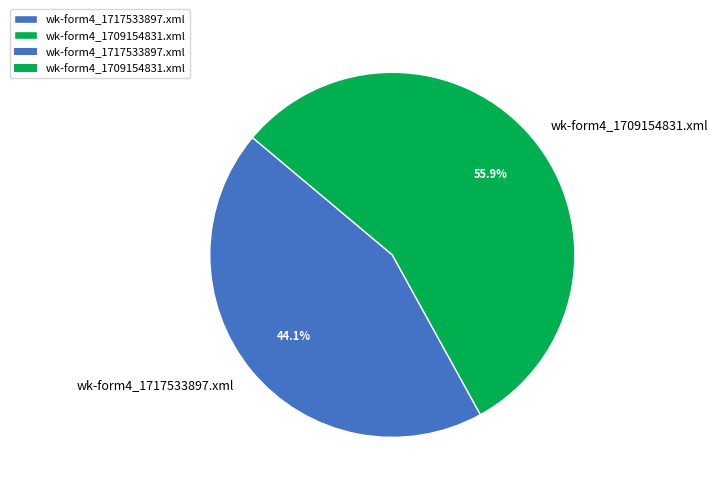

What is the smallest slice in the pie chart?

wk-form4_1717533897.xml